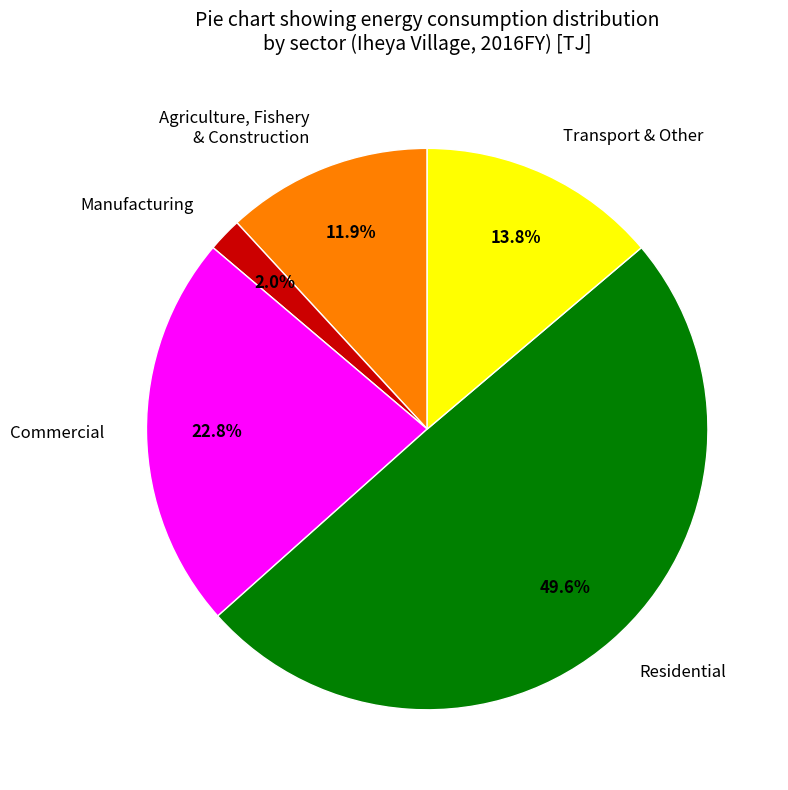

What portion of the pie excludes Residential?

50.4%